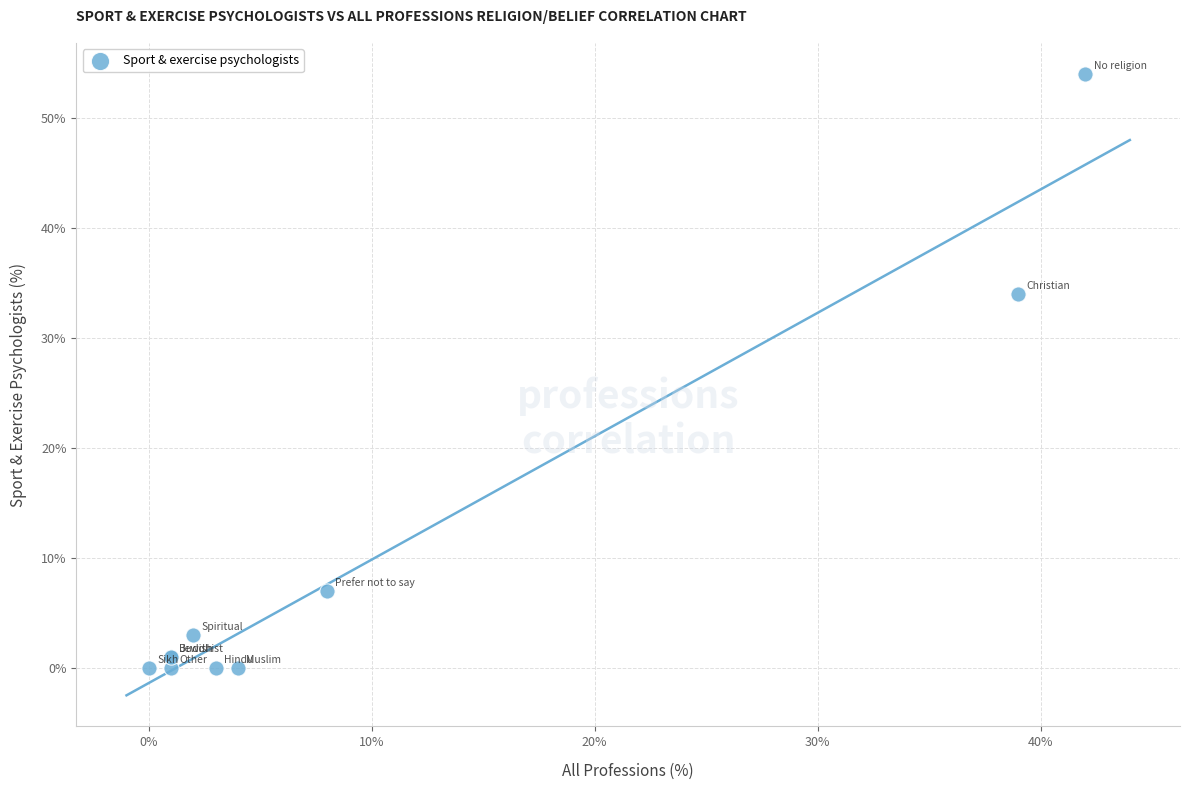

What Y value in the scatter plot is closest to 27?

34